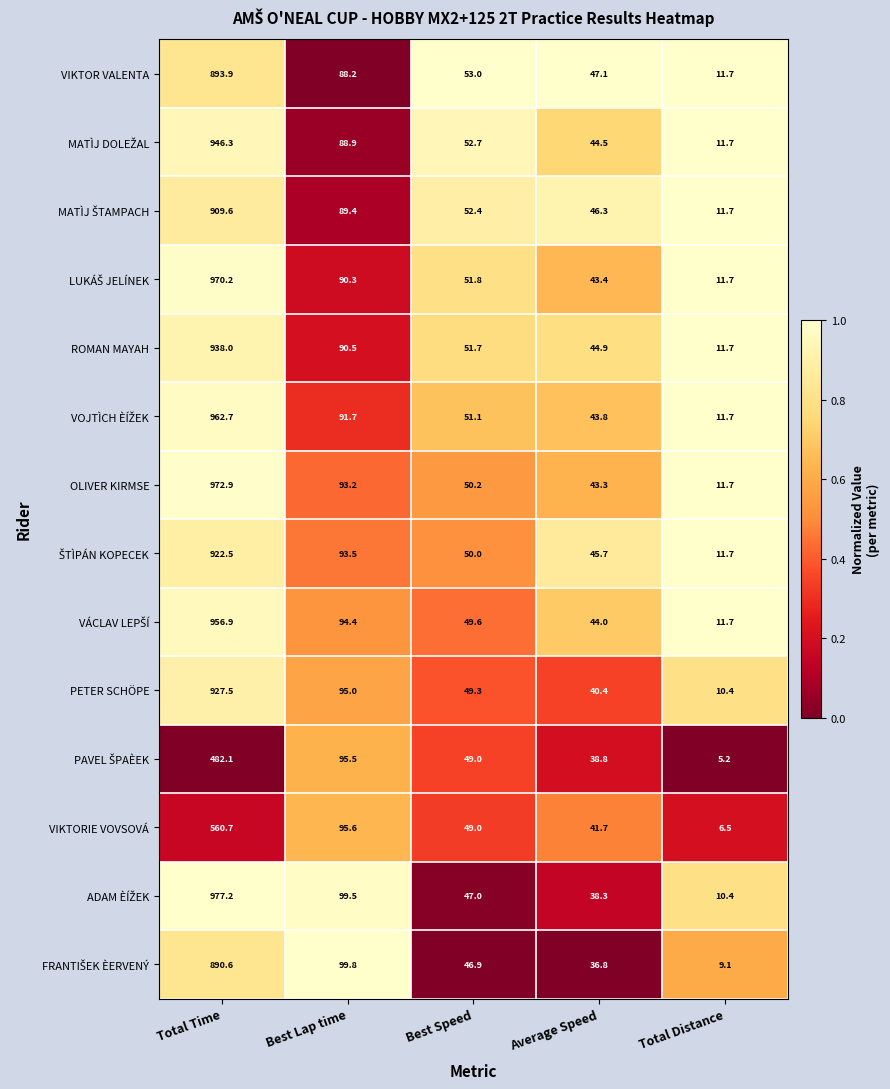

True or false: ROMAN MAYAH has a value of 11.7 at Total Distance.

True